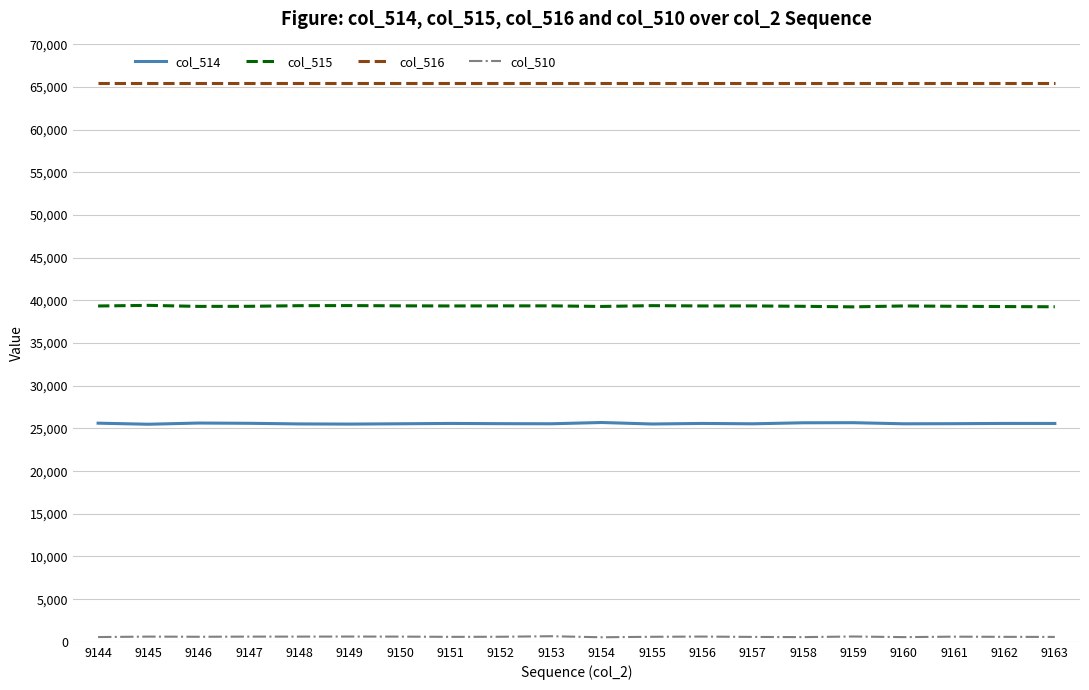

What is the greatest value displayed?

65535